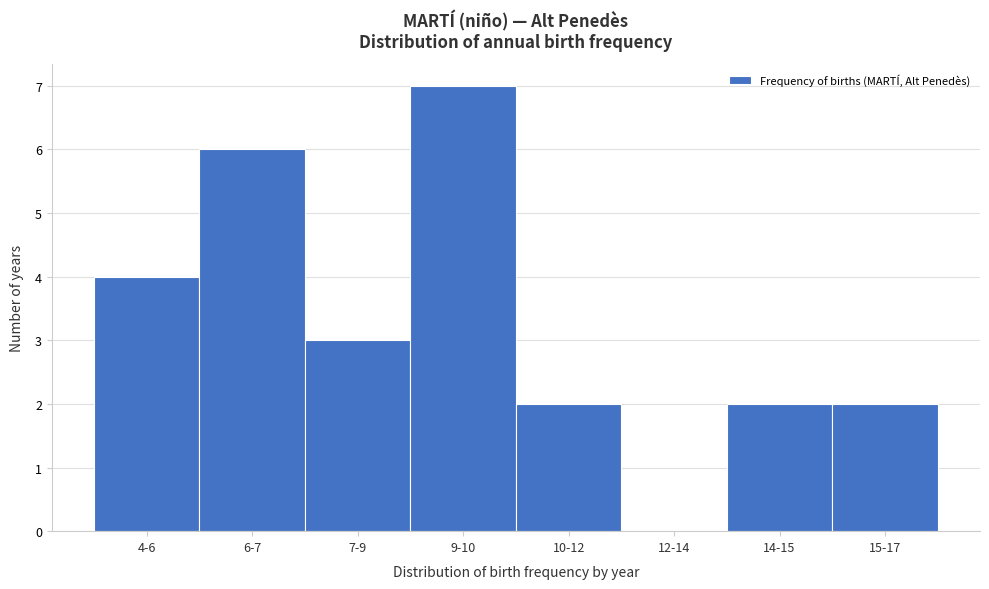

Reading right to left, list all the values displayed in this chart.

15-17=2	14-15=2	12-14=0	10-12=2	9-10=7	7-9=3	6-7=6	4-6=4